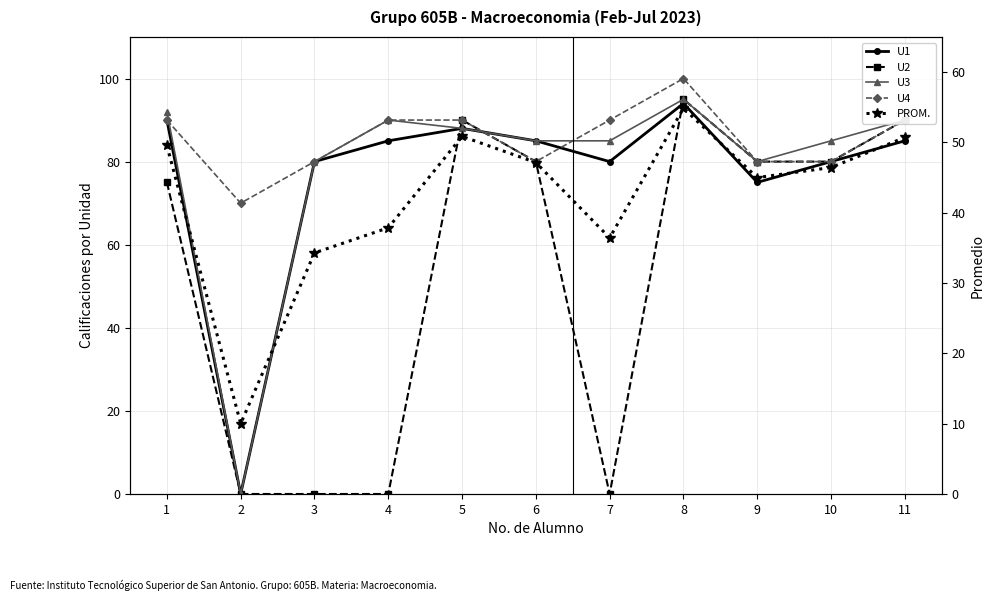

What is the total value across all series at 5?

406.9